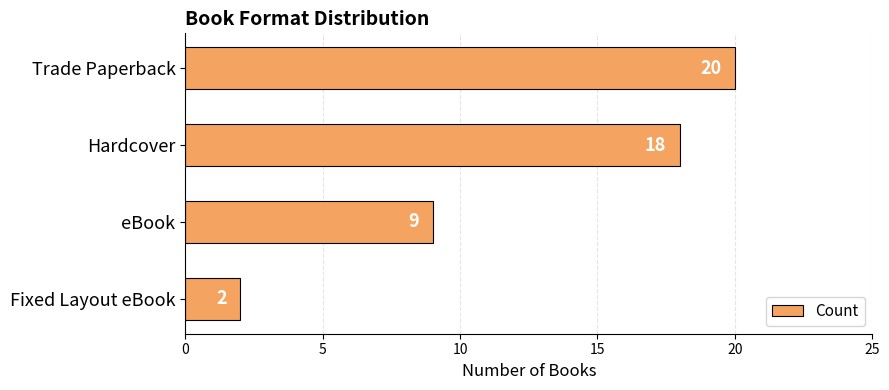

Reading top to bottom, transcribe all the data shown in this chart.

Trade Paperback=20	Hardcover=18	eBook=9	Fixed Layout eBook=2